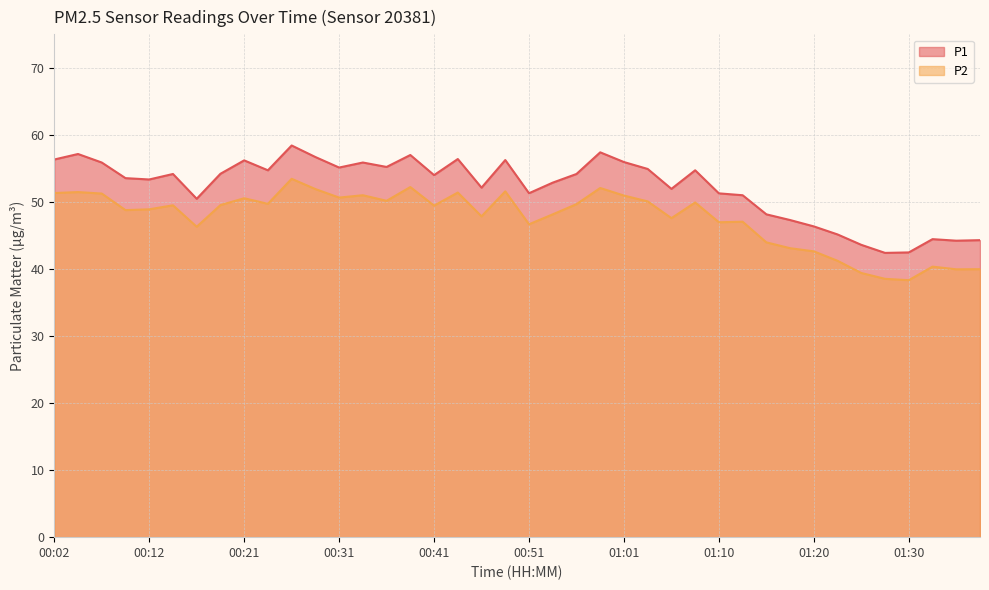

True or false: P2 and P1 intersect in this chart.

False